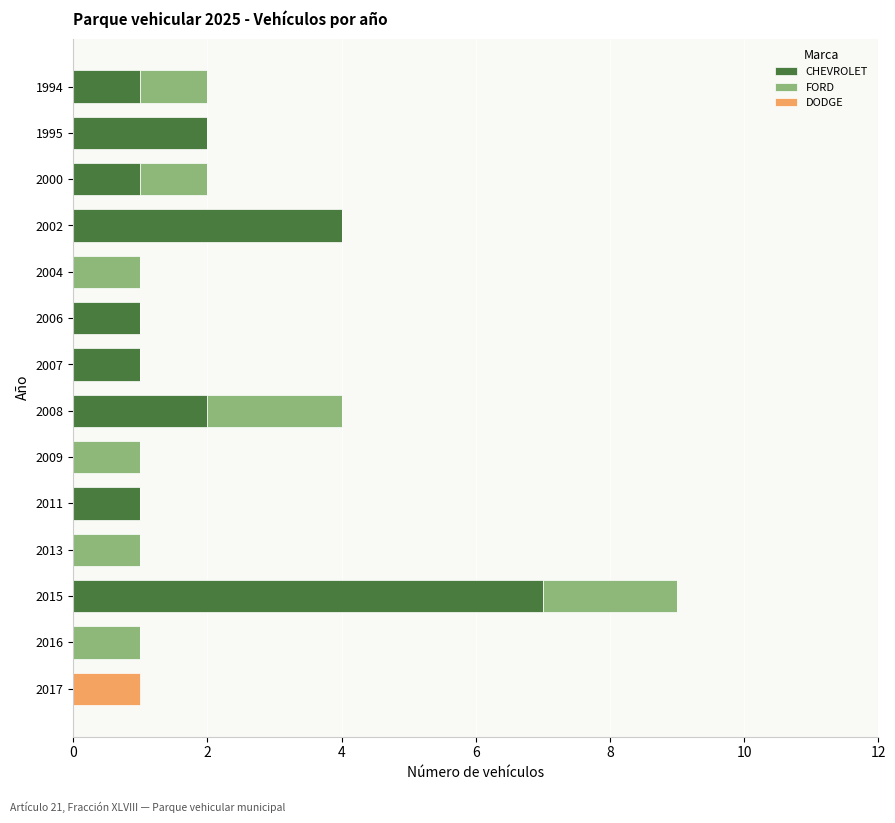

What is the maximum value for CHEVROLET?

7